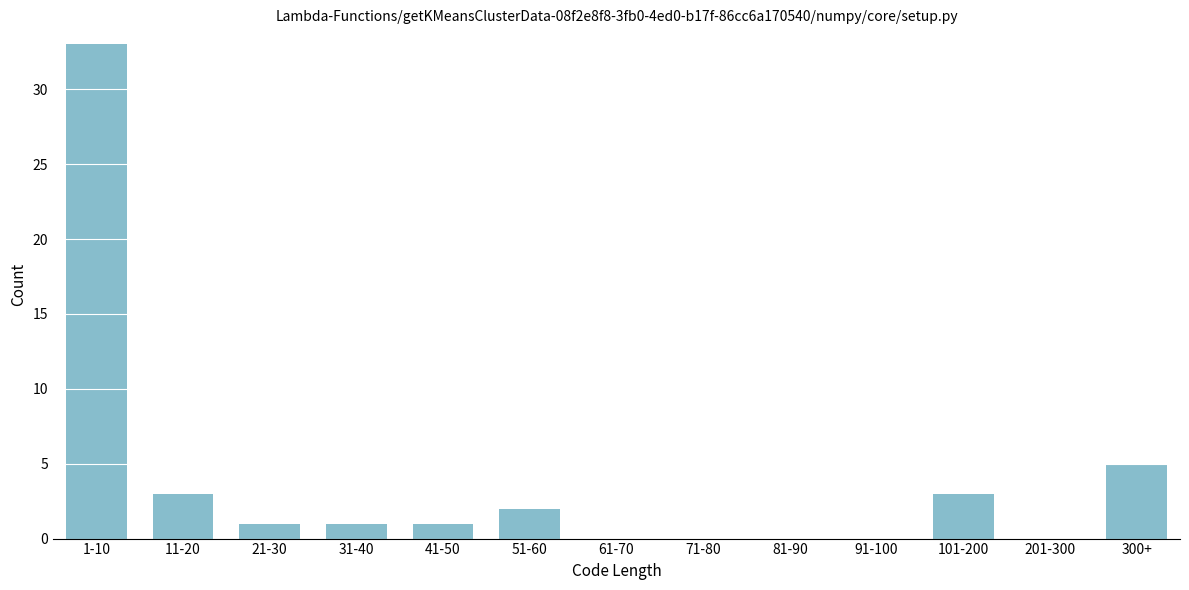

Reading right to left, what are all the values shown in this chart?

300+=5	201-300=0	101-200=3	91-100=0	81-90=0	71-80=0	61-70=0	51-60=2	41-50=1	31-40=1	21-30=1	11-20=3	1-10=33